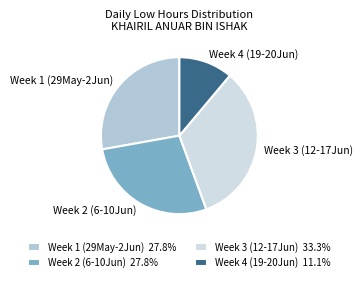

Which has a higher value, Week 1 (29May-2Jun) or Week 3 (12-17Jun)?

Week 3 (12-17Jun)